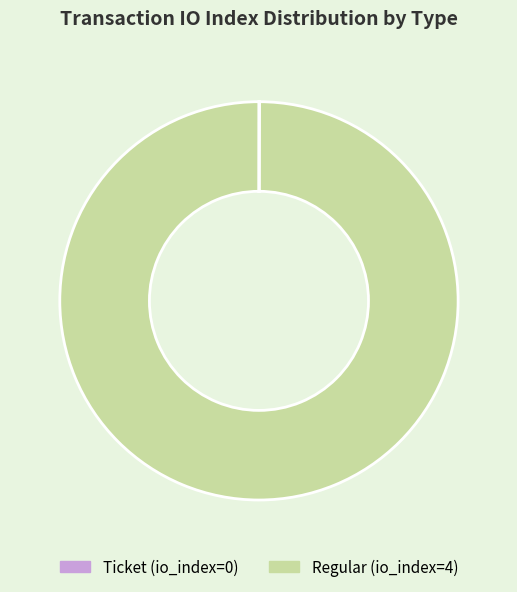

True or false: Regular (io_index=4) accounts for 100% of the total.

True